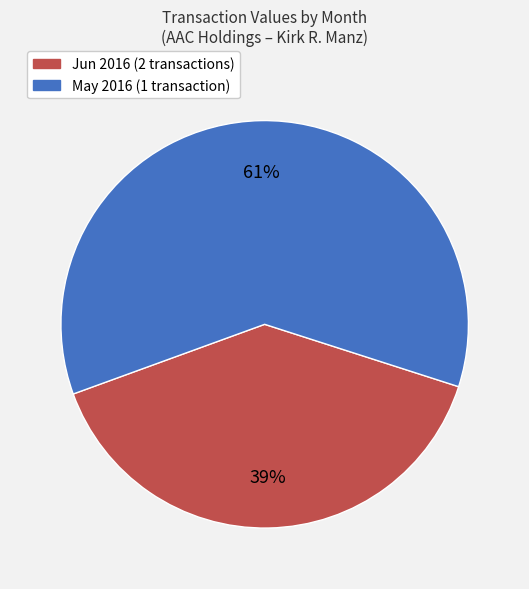

To the nearest percent, what is the average slice percentage?

50%